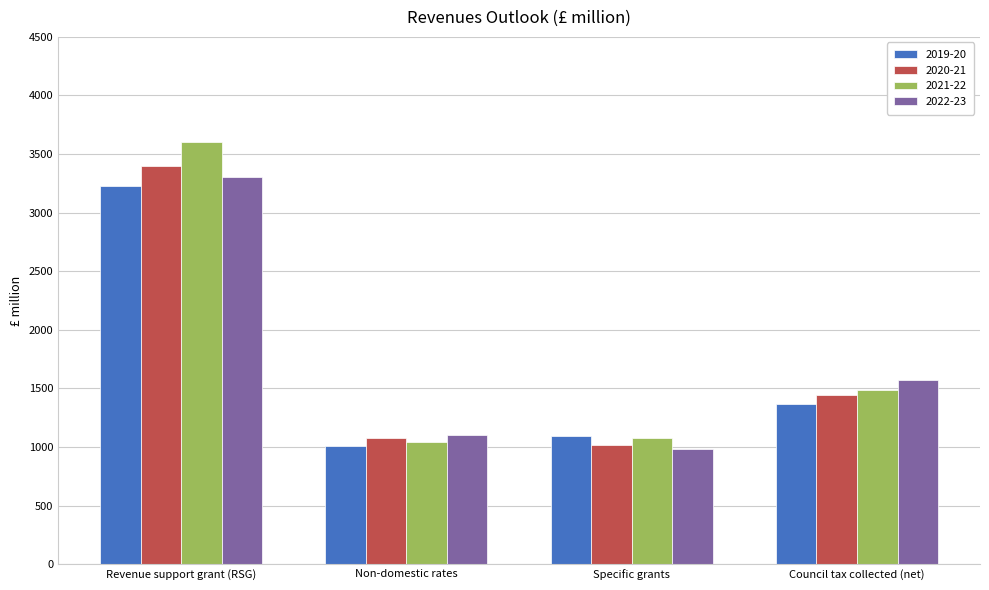

Reading left to right, extract all data points from this chart.

2019-20: Revenue support grant (RSG)=3229.5	Non-domestic rates=1008.0	Specific grants=1092.0	Council tax collected (net)=1368.8
2020-21: Revenue support grant (RSG)=3395.2	Non-domestic rates=1079.2	Specific grants=1019.5	Council tax collected (net)=1441.0
2021-22: Revenue support grant (RSG)=3605.5	Non-domestic rates=1046.0	Specific grants=1077.2	Council tax collected (net)=1490.5
2022-23: Revenue support grant (RSG)=3300.6	Non-domestic rates=1102.5	Specific grants=986.1	Council tax collected (net)=1572.7